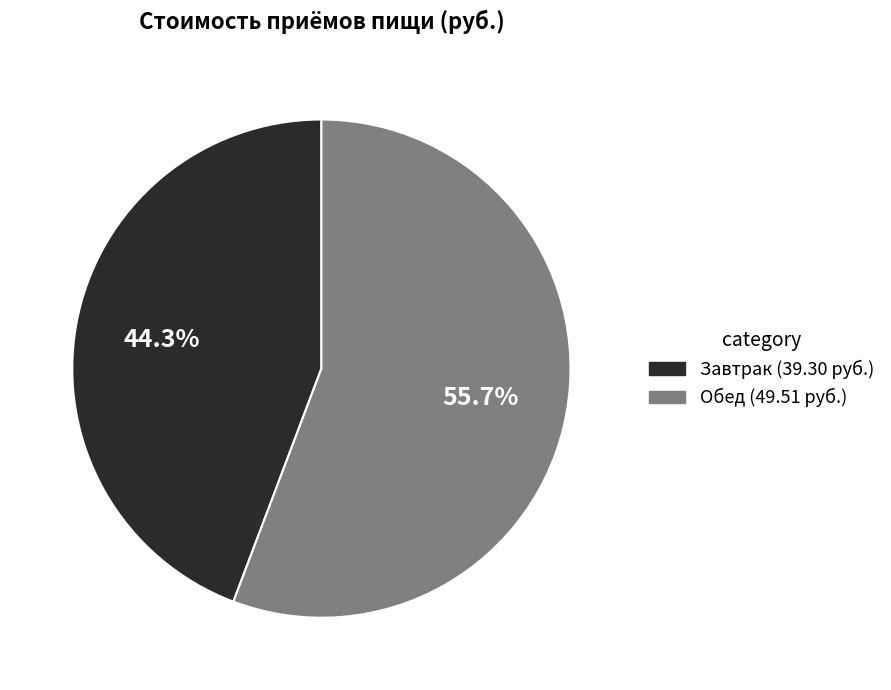

What portion of the pie excludes Завтрак?

55.7%